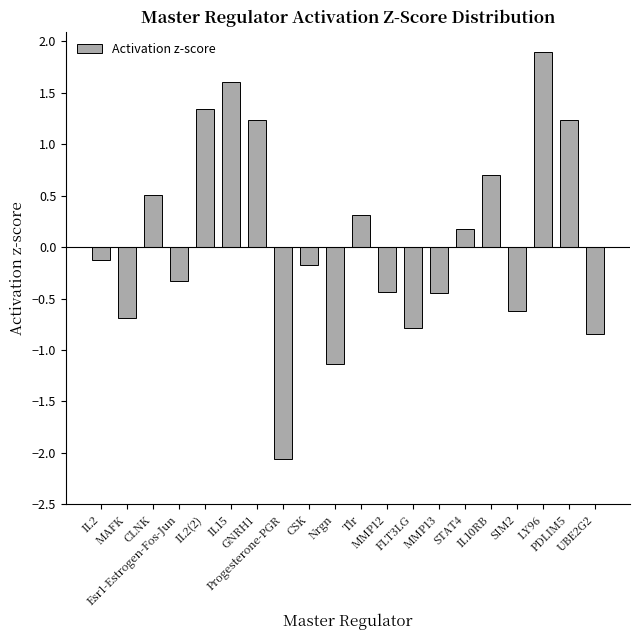

Are the bars grouped side by side (vs. stacked)?

No